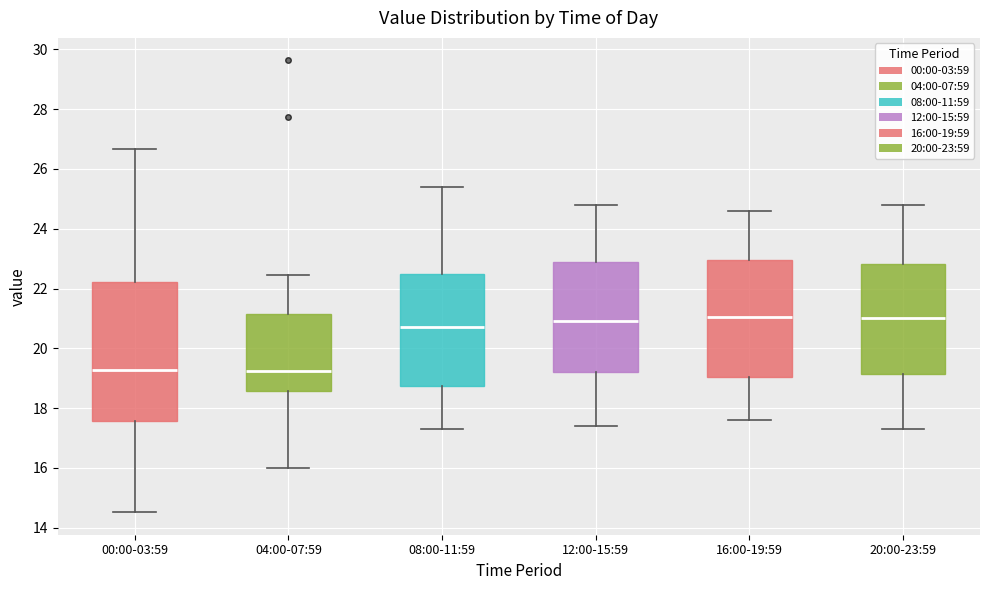

Reading left to right, read every box against the y-axis: the position of its median line, the range the box covers, and the ends of its whiskers. The values are not printed on the chart, so give them approximately, as read against the axis.

00:00-03:59: median 19.2, box 17.6 to 22.2, whiskers 14.6 to 26.6
04:00-07:59: median 19.2, box 18.6 to 21.2, whiskers 16.0 to 22.4
08:00-11:59: median 20.8, box 18.8 to 22.4, whiskers 17.4 to 25.4
12:00-15:59: median 21.0, box 19.2 to 23.0, whiskers 17.4 to 24.8
16:00-19:59: median 21.0, box 19.0 to 23.0, whiskers 17.6 to 24.6
20:00-23:59: median 21.0, box 19.2 to 22.8, whiskers 17.4 to 24.8